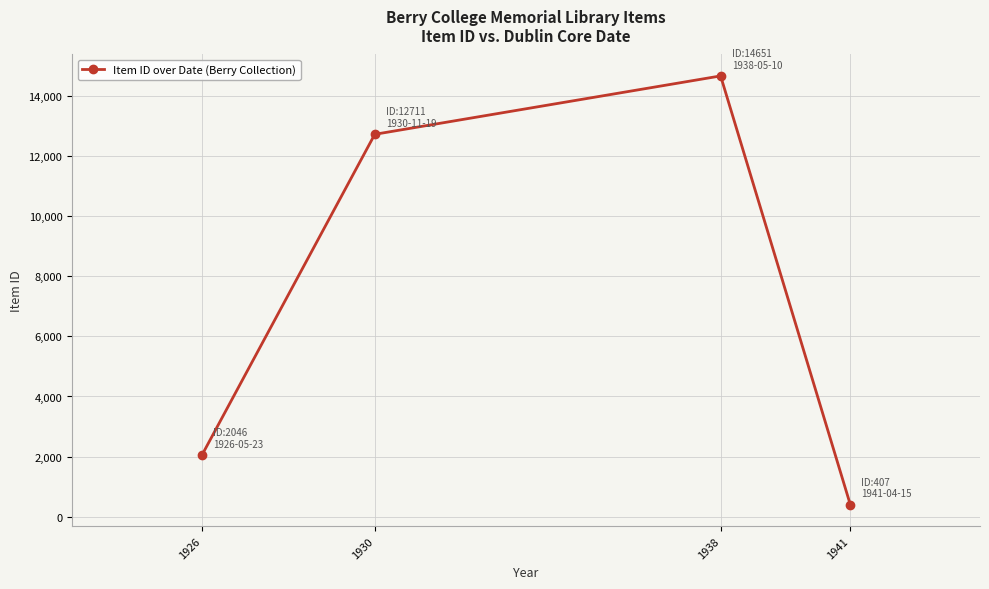

What is the value of the 1st point from the left?

2046